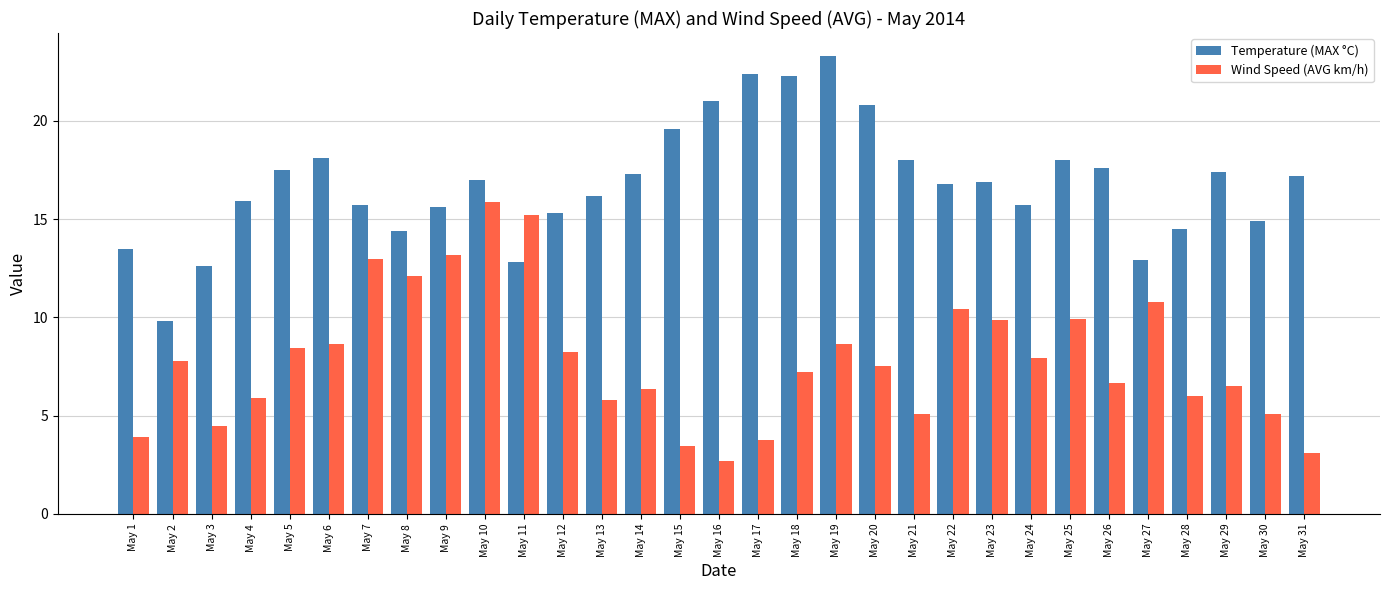

How many bars are there in total?

62